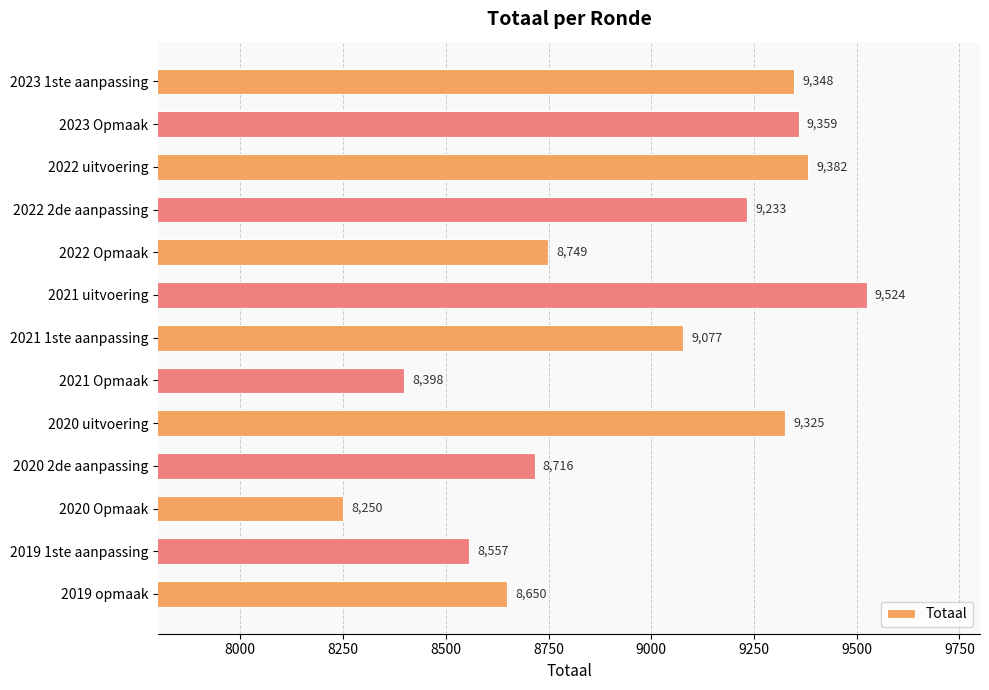

Rank the categories by value from lowest to highest.

2020 Opmaak, 2021 Opmaak, 2019 1ste aanpassing, 2019 opmaak, 2020 2de aanpassing, 2022 Opmaak, 2021 1ste aanpassing, 2022 2de aanpassing, 2020 uitvoering, 2023 1ste aanpassing, 2023 Opmaak, 2022 uitvoering, 2021 uitvoering